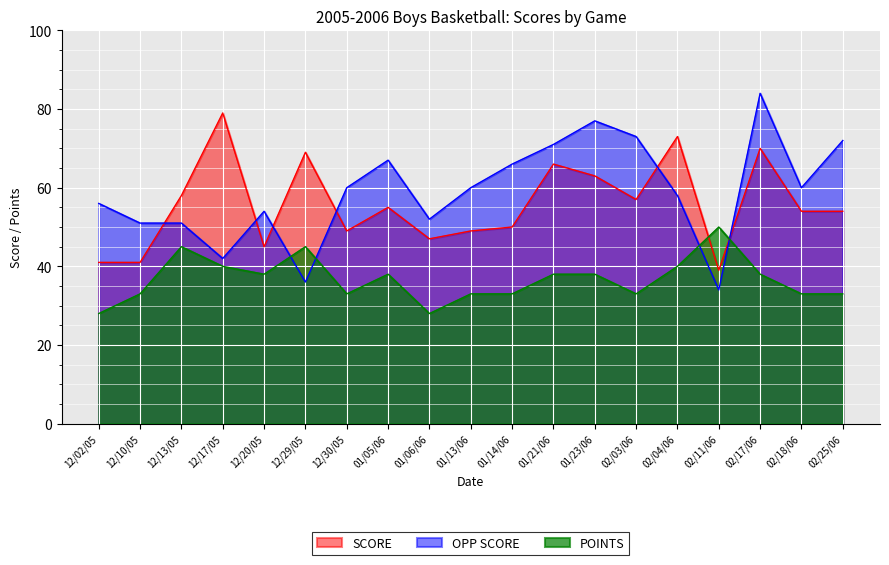

What is the value of the SCORE point at the 8th from the left?

55